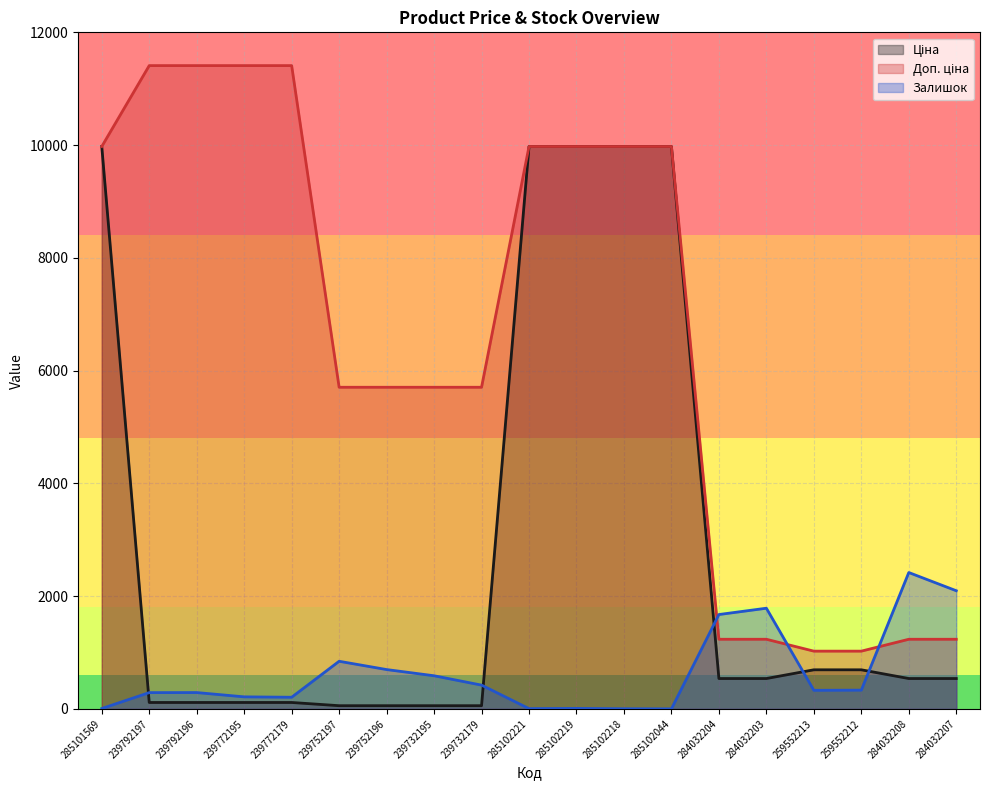

How many data points in Ціна are above 539?

7